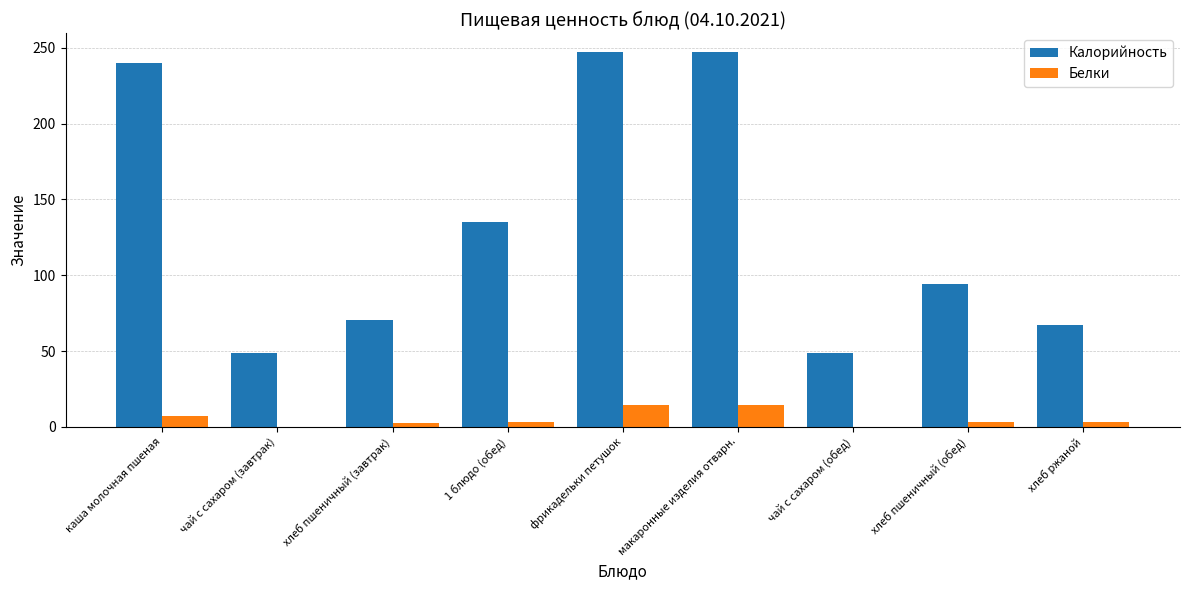

What is the maximum value shown in the chart?

247.3